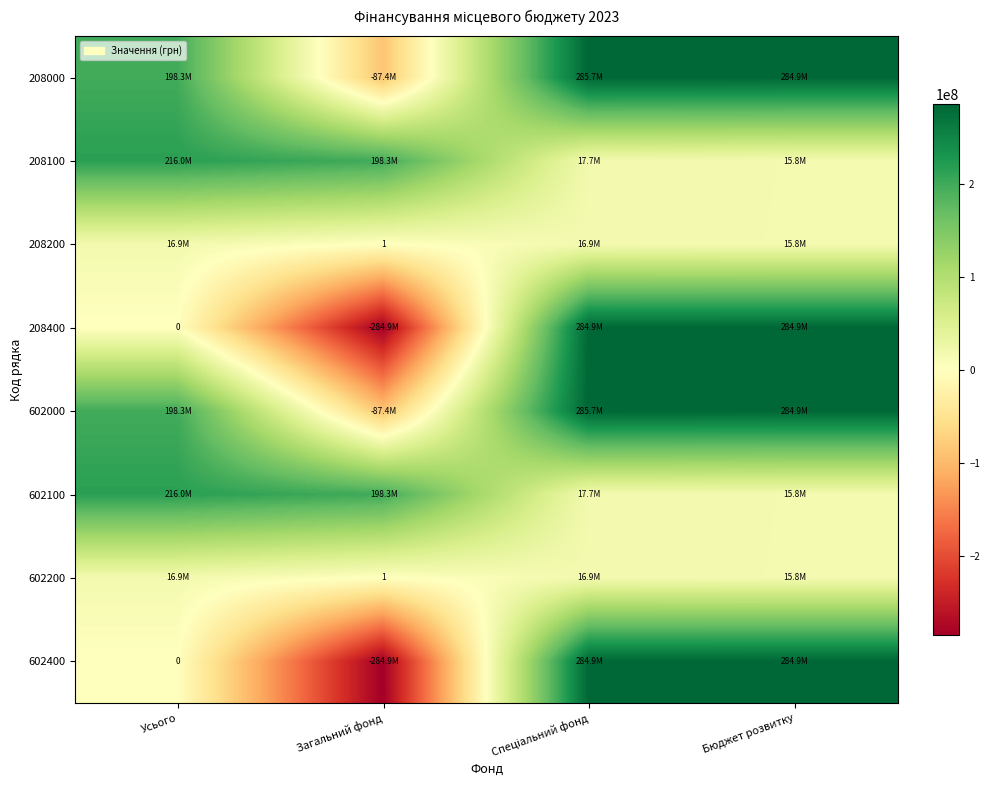

What is the difference between the highest and lowest values at Усього?

215996104.2